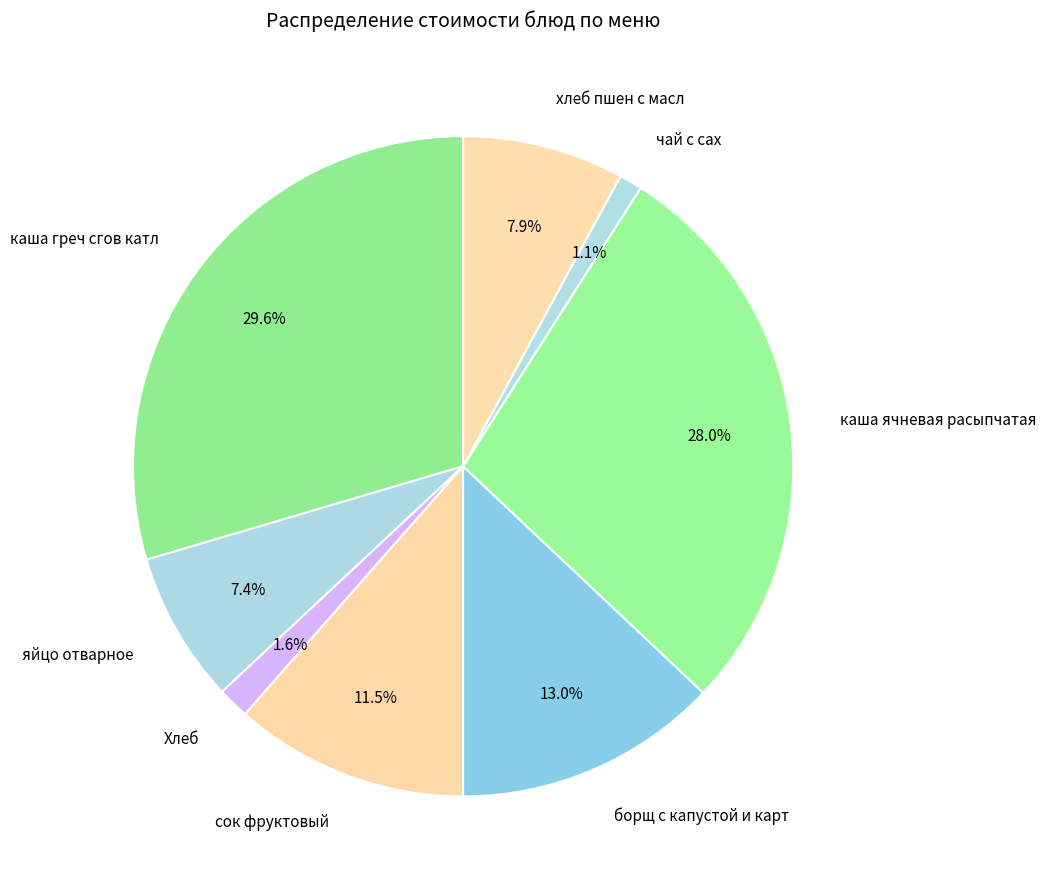

To the nearest percent, what is the average slice percentage?

12%